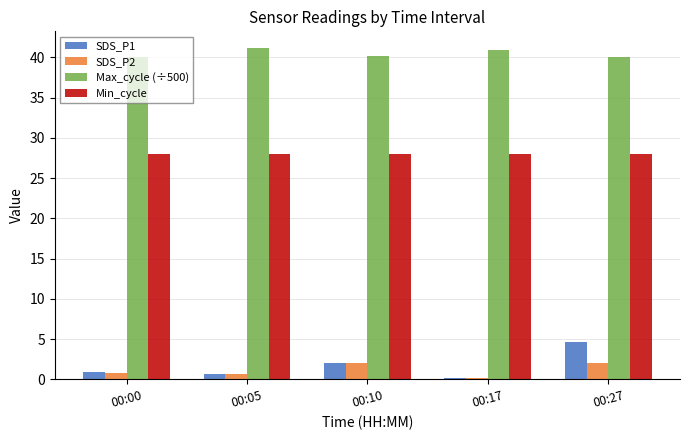

What is the sum of all Min_cycle values?

140.0